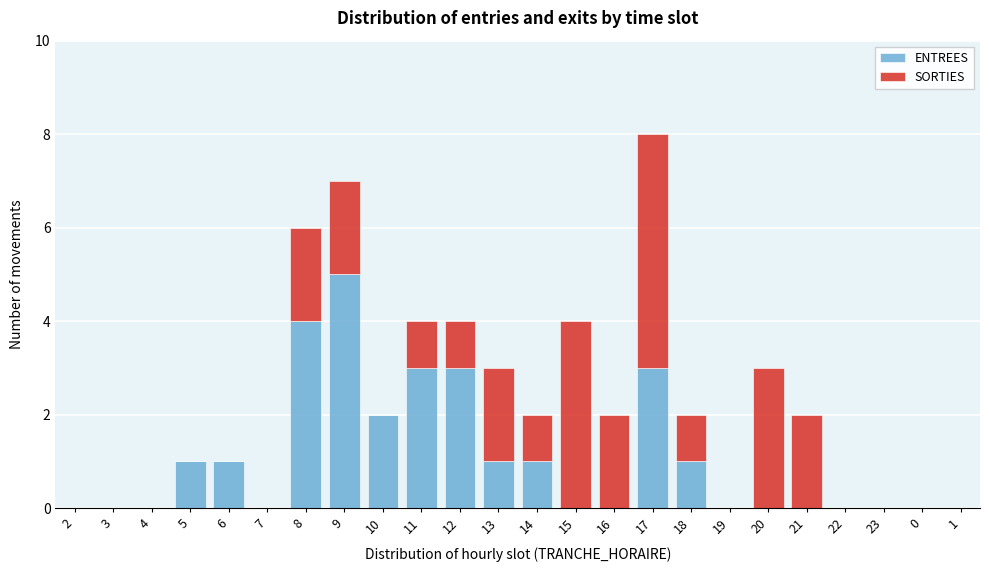

What is the maximum value for ENTREES?

5